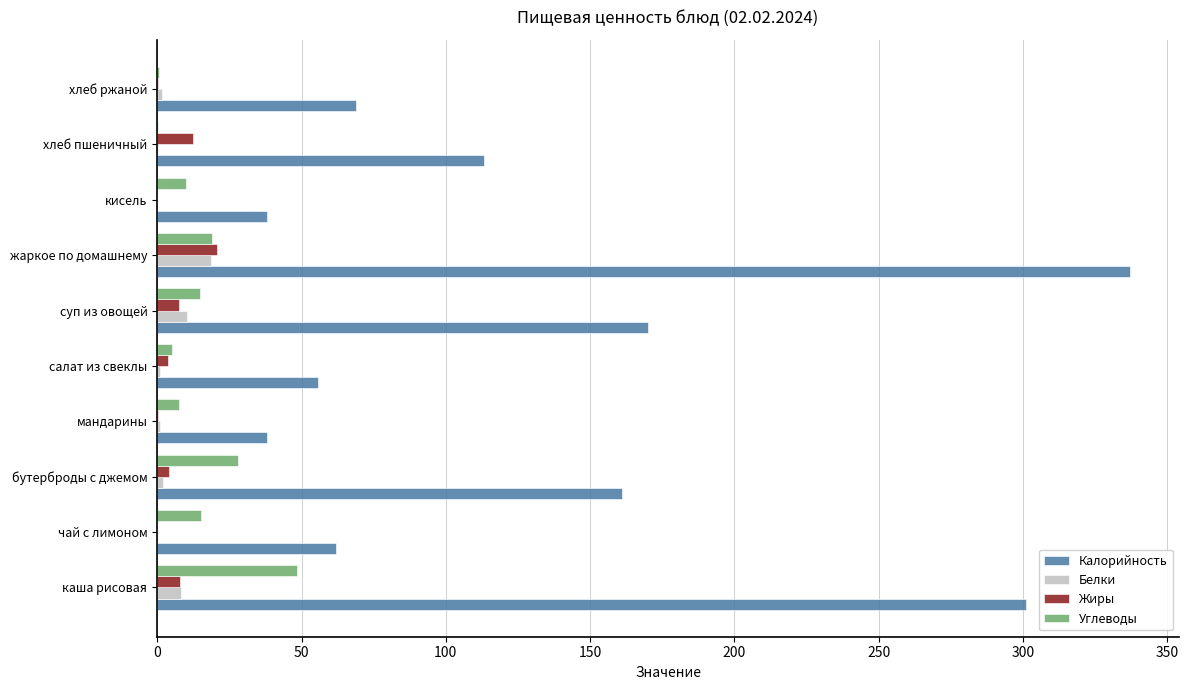

Read the Жиры value at каша рисовая.

8.0